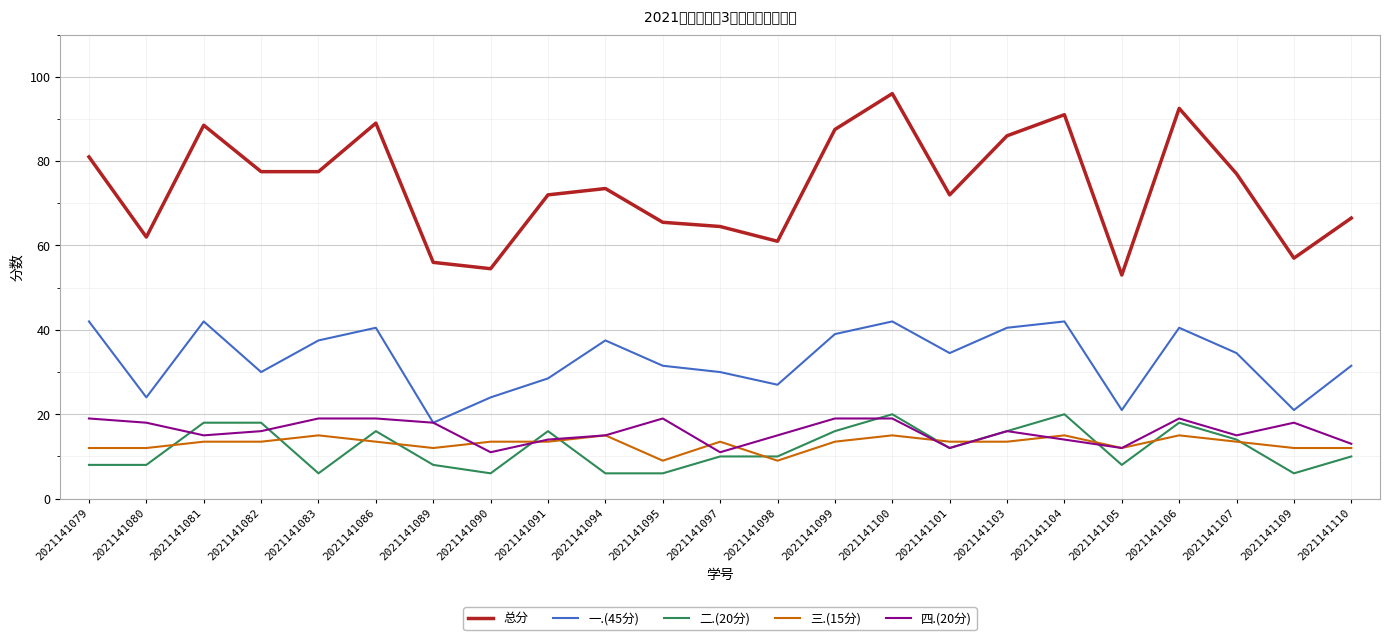

Between 2021141081 and 2021141090, which series saw the biggest shift?

总分